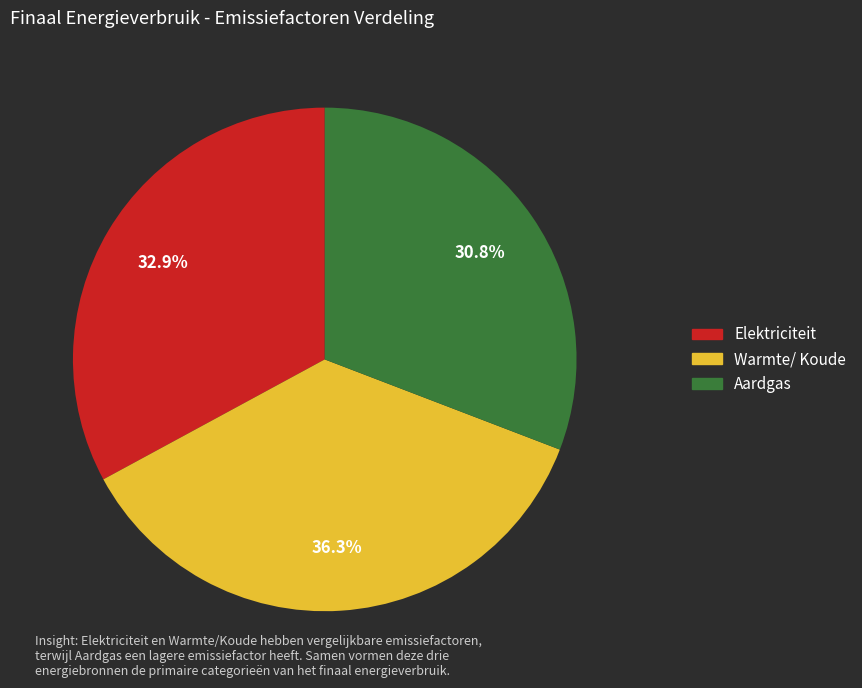

Which category has the biggest portion of the pie?

Warmte/ Koude